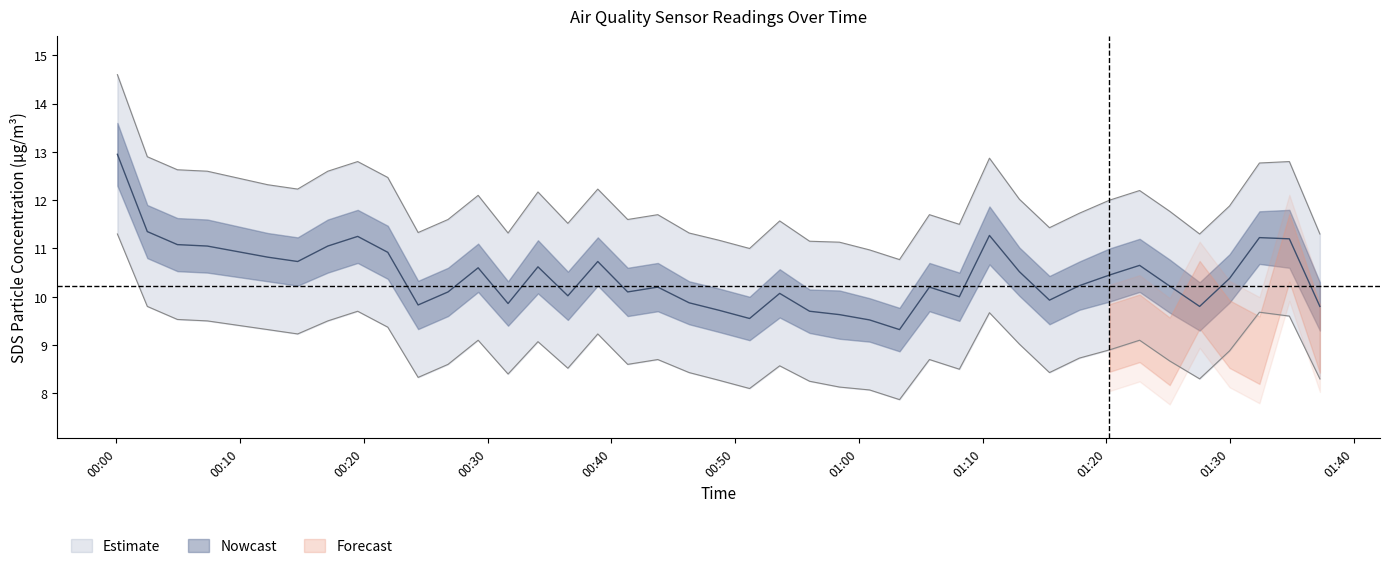

Reading right to left, transcribe all the data shown in this chart.

SDS_P1: 2021/11/30 01:37:15=11.3	2021/11/30 01:34:47=12.8	2021/11/30 01:32:22=12.8	2021/11/30 01:29:57=11.9	2021/11/30 01:27:32=11.3	2021/11/30 01:25:07=11.8	2021/11/30 01:22:41=12.2	2021/11/30 01:20:15=12.0	2021/11/30 01:17:49=11.7	2021/11/30 01:15:24=11.4	2021/11/30 01:12:58=12.0	2021/11/30 01:10:33=12.9	2021/11/30 01:08:07=11.5	2021/11/30 01:05:42=11.7	2021/11/30 01:03:17=10.8	2021/11/30 01:00:52=11.0	2021/11/30 00:58:26=11.1	2021/11/30 00:56:01=11.2	2021/11/30 00:53:36=11.6	2021/11/30 00:51:10=11.0	2021/11/30 00:48:42=11.2	2021/11/30 00:46:17=11.3	2021/11/30 00:43:45=11.7	2021/11/30 00:41:19=11.6	2021/11/30 00:38:54=12.2	2021/11/30 00:36:29=11.5	2021/11/30 00:34:04=12.2	2021/11/30 00:31:39=11.3	2021/11/30 00:29:14=12.1	2021/11/30 00:26:48=11.6	2021/11/30 00:24:23=11.3	2021/11/30 00:21:56=12.5	2021/11/30 00:19:30=12.8	2021/11/30 00:17:05=12.6	2021/11/30 00:14:39=12.2	2021/11/30 00:12:14=12.3	2021/11/30 00:07:21=12.6	2021/11/30 00:04:56=12.6	2021/11/30 00:02:30=12.9	2021/11/30 00:00:05=14.6
SDS_P2: 2021/11/30 01:37:15=8.3	2021/11/30 01:34:47=9.6	2021/11/30 01:32:22=9.7	2021/11/30 01:29:57=8.9	2021/11/30 01:27:32=8.3	2021/11/30 01:25:07=8.7	2021/11/30 01:22:41=9.1	2021/11/30 01:20:15=8.9	2021/11/30 01:17:49=8.7	2021/11/30 01:15:24=8.4	2021/11/30 01:12:58=9.0	2021/11/30 01:10:33=9.7	2021/11/30 01:08:07=8.5	2021/11/30 01:05:42=8.7	2021/11/30 01:03:17=7.9	2021/11/30 01:00:52=8.1	2021/11/30 00:58:26=8.1	2021/11/30 00:56:01=8.2	2021/11/30 00:53:36=8.6	2021/11/30 00:51:10=8.1	2021/11/30 00:48:42=8.3	2021/11/30 00:46:17=8.4	2021/11/30 00:43:45=8.7	2021/11/30 00:41:19=8.6	2021/11/30 00:38:54=9.2	2021/11/30 00:36:29=8.5	2021/11/30 00:34:04=9.1	2021/11/30 00:31:39=8.4	2021/11/30 00:29:14=9.1	2021/11/30 00:26:48=8.6	2021/11/30 00:24:23=8.3	2021/11/30 00:21:56=9.4	2021/11/30 00:19:30=9.7	2021/11/30 00:17:05=9.5	2021/11/30 00:14:39=9.2	2021/11/30 00:12:14=9.3	2021/11/30 00:07:21=9.5	2021/11/30 00:04:56=9.5	2021/11/30 00:02:30=9.8	2021/11/30 00:00:05=11.3